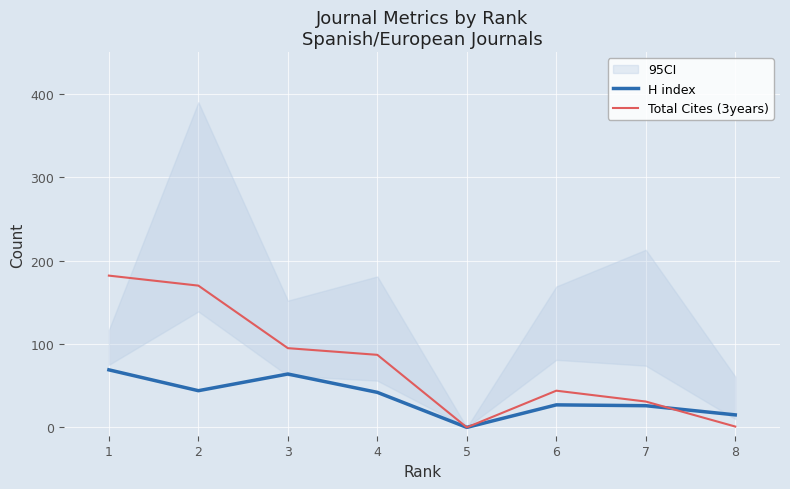

What is the difference between the maximum and second lowest values in the Total Cites (3years) series?

181